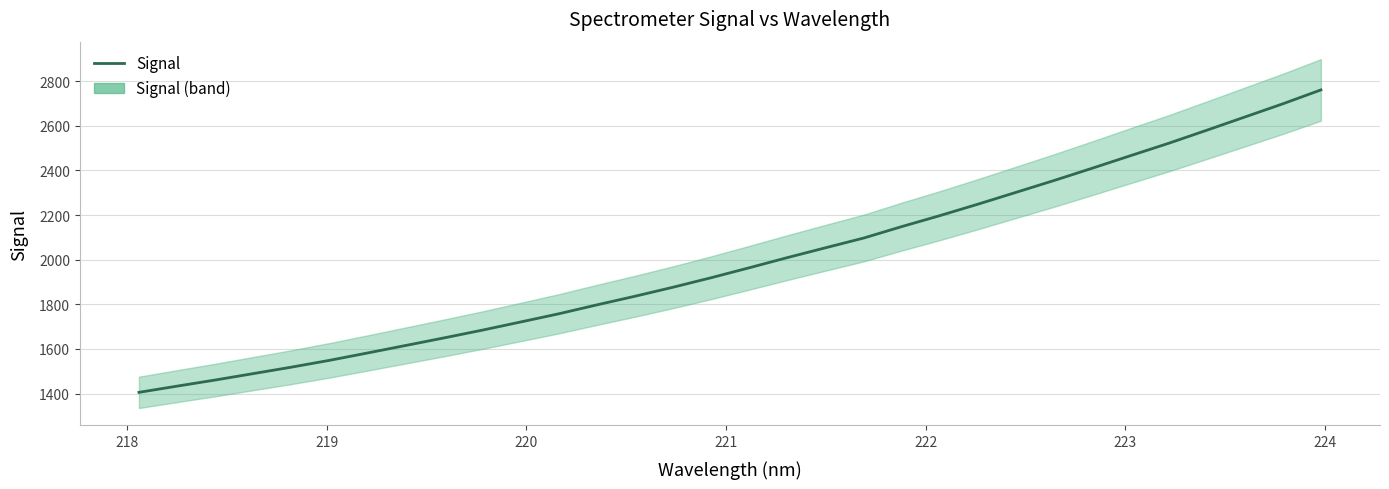

What is the label of the 7th point from the left?

223